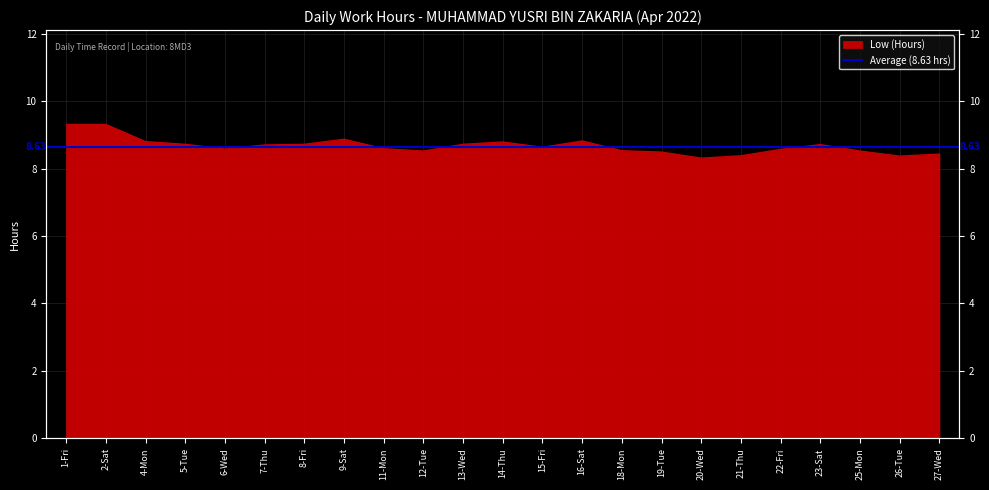

Reading left to right, transcribe all the data shown in this chart.

1-Fri=9.3	2-Sat=9.3	4-Mon=8.8	5-Tue=8.7	6-Wed=8.6	7-Thu=8.7	8-Fri=8.7	9-Sat=8.9	11-Mon=8.6	12-Tue=8.5	13-Wed=8.7	14-Thu=8.8	15-Fri=8.6	16-Sat=8.8	18-Mon=8.5	19-Tue=8.5	20-Wed=8.3	21-Thu=8.4	22-Fri=8.6	23-Sat=8.7	25-Mon=8.5	26-Tue=8.4	27-Wed=8.4